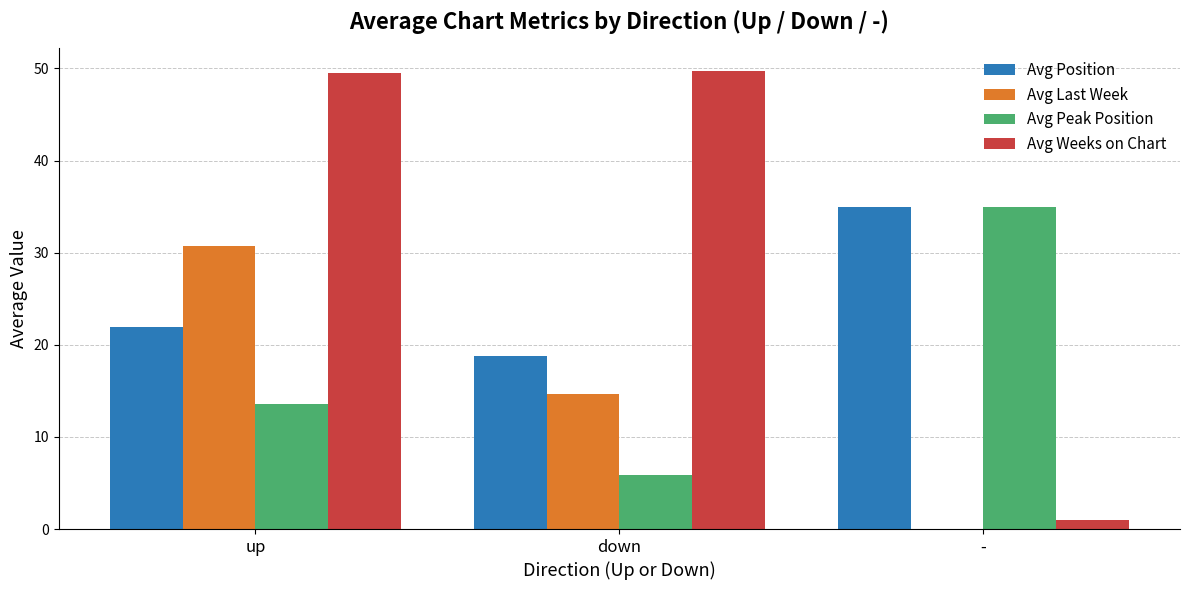

Between down and -, which series saw the biggest shift?

Avg Weeks on Chart